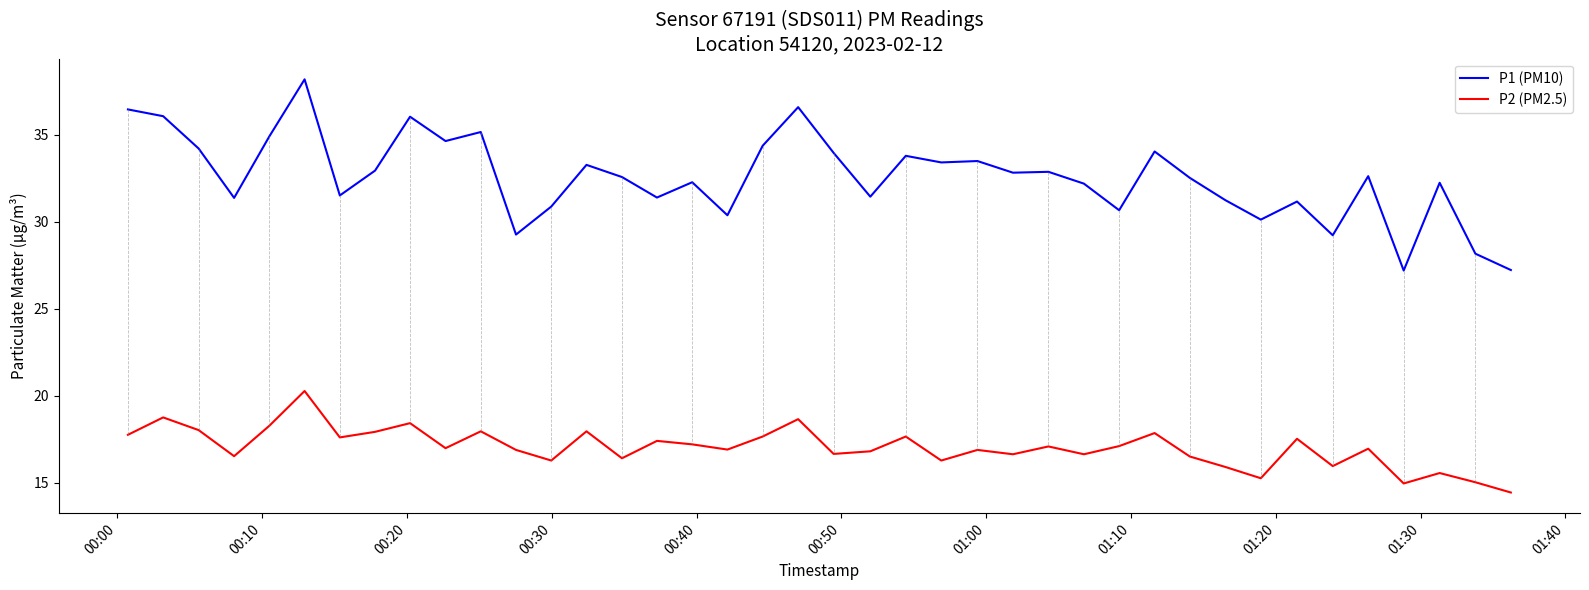

List the series in order of their overall mean, lowest first.

P2 (PM2.5), P1 (PM10)